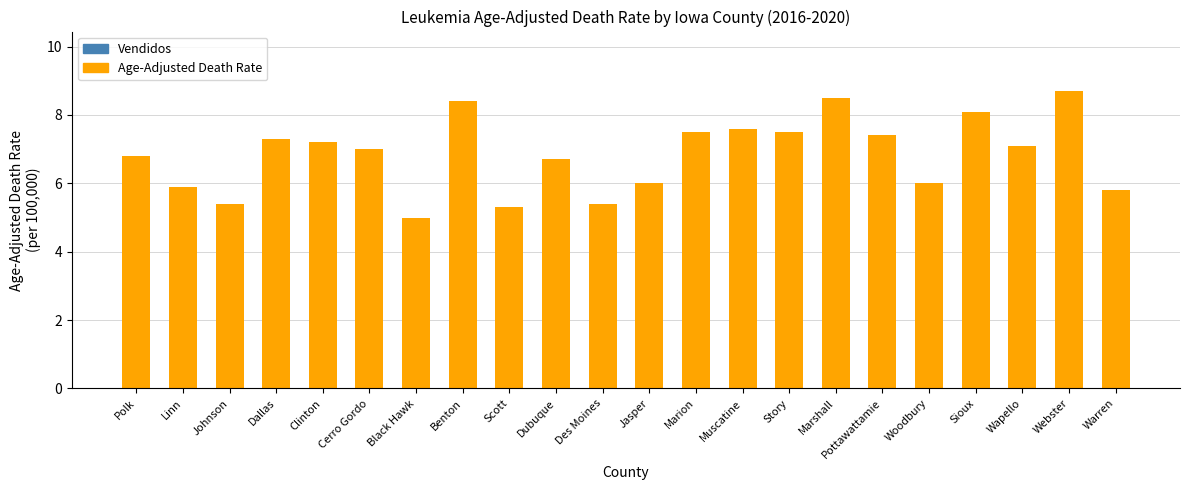

Read the value at Wapello.

7.1